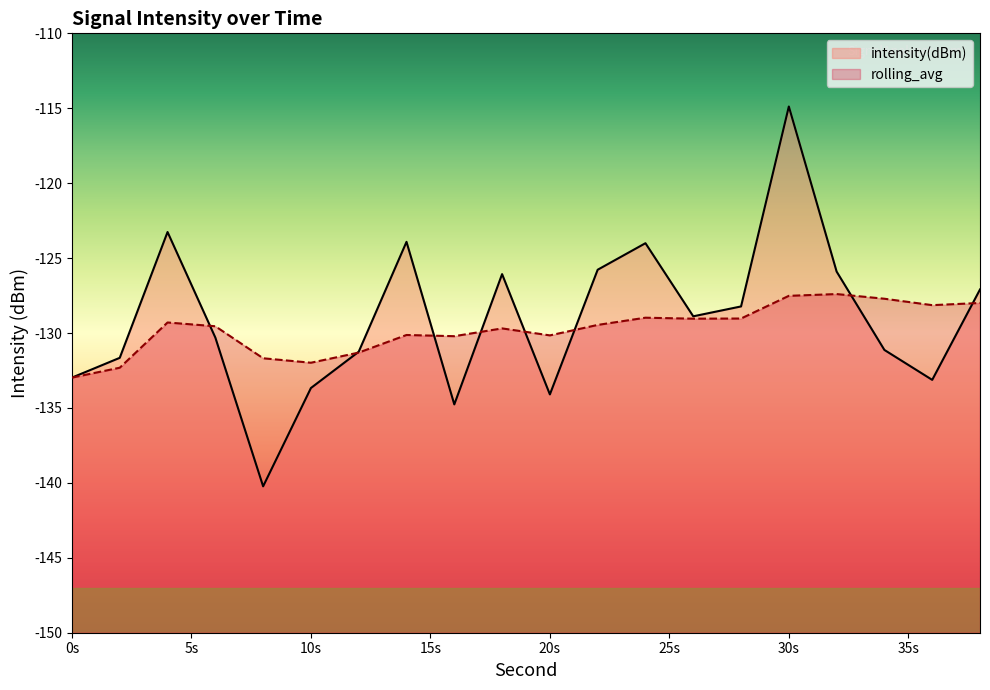

At which category is the sum across all series the highest?

30s